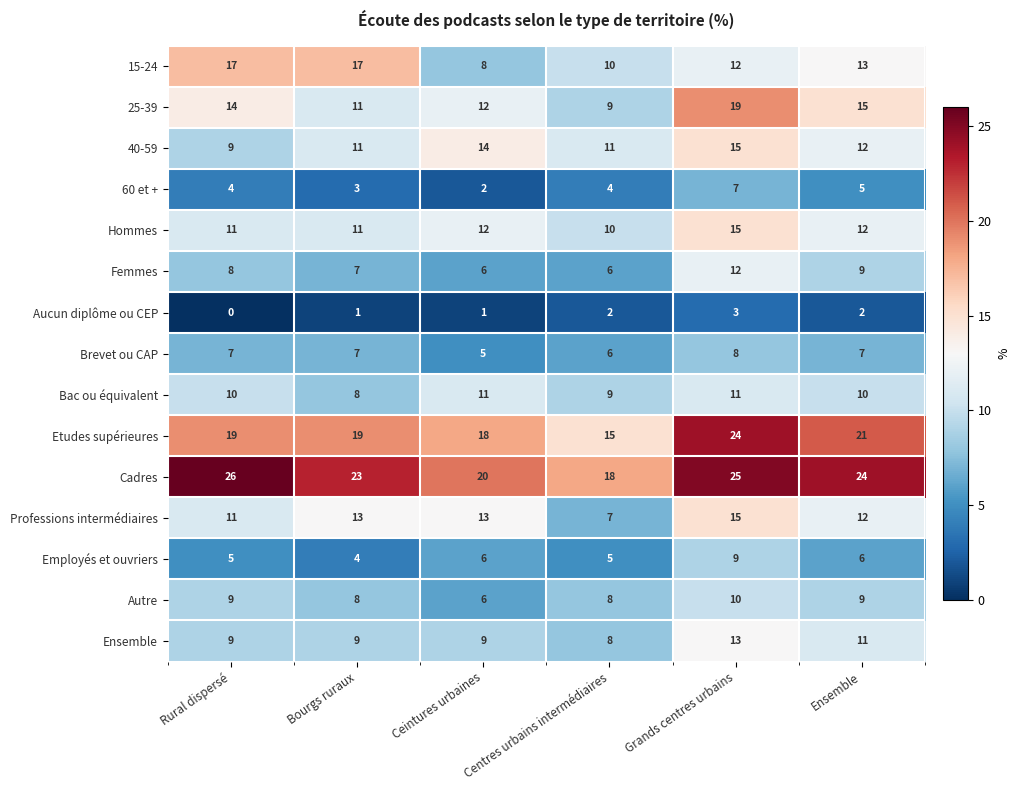

Where is Bac ou équivalent nearest to the value 9?

Centres urbains intermédiaires